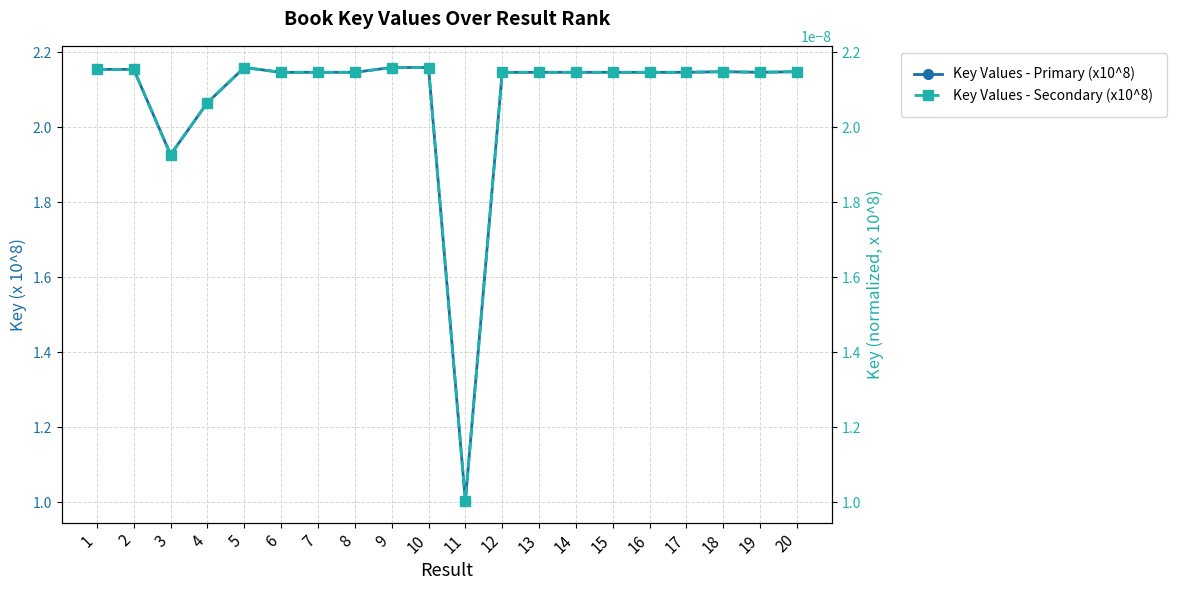

List the series in order of their peak value, lowest first.

Key Values - Secondary (x10^8), Key Values - Primary (x10^8)